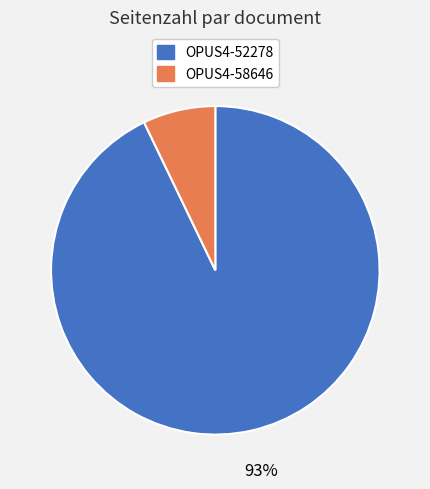

How many slices are in this pie chart?

2